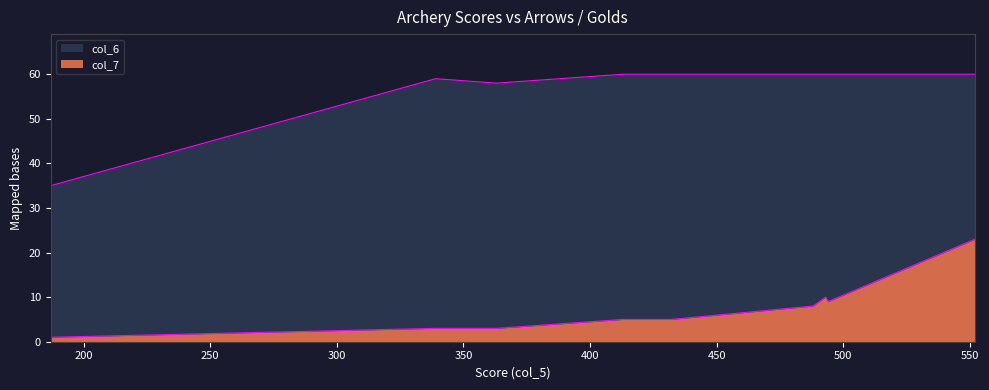

Where is the first local minimum for col_6?

363